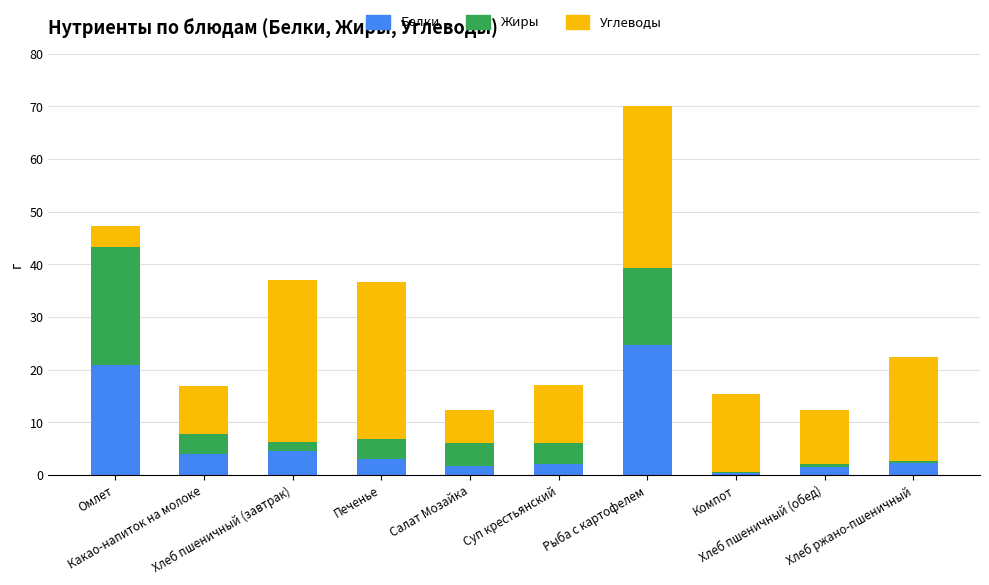

What is the difference between the Белки values at Рыба с картофелем and Компот?

24.3